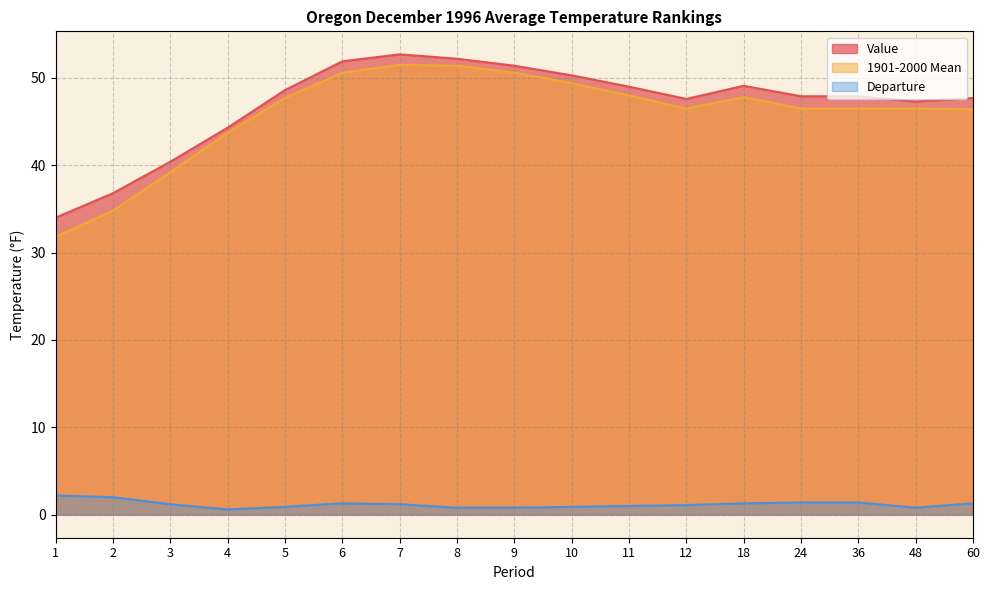

Which category has the lowest value across all series?

4